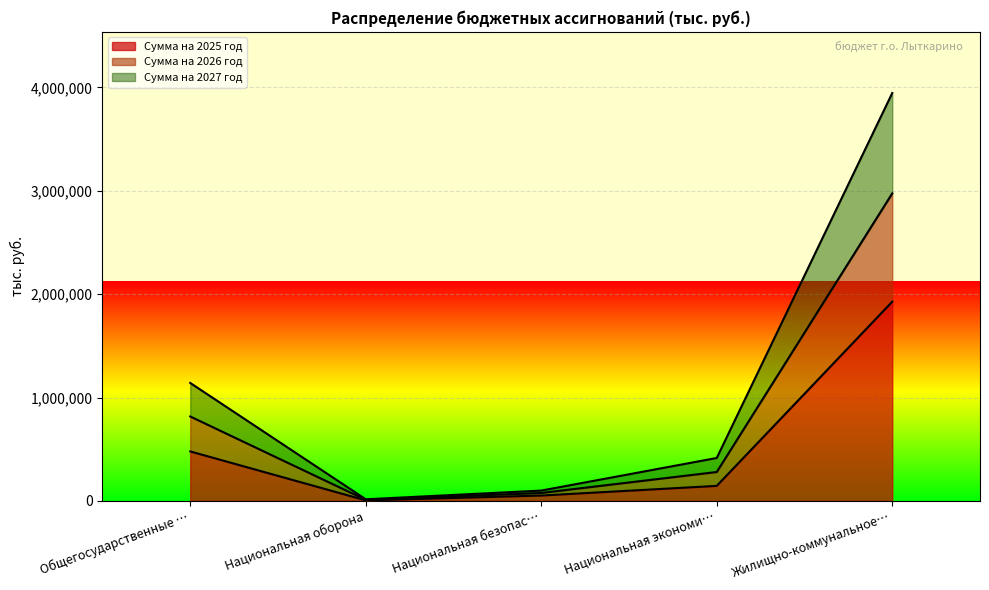

True or false: Сумма на 2027 год and Сумма на 2025 год intersect in this chart.

False